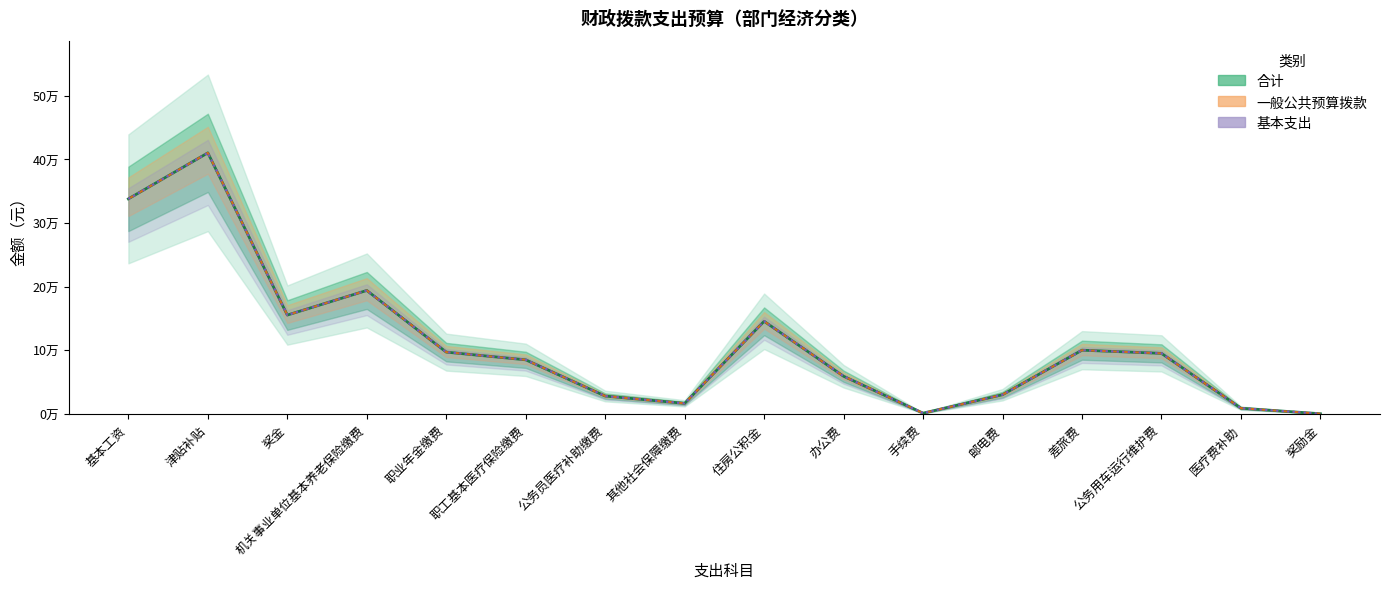

What is the value of the 基本支出 point at the 13th from the left?

100000.0